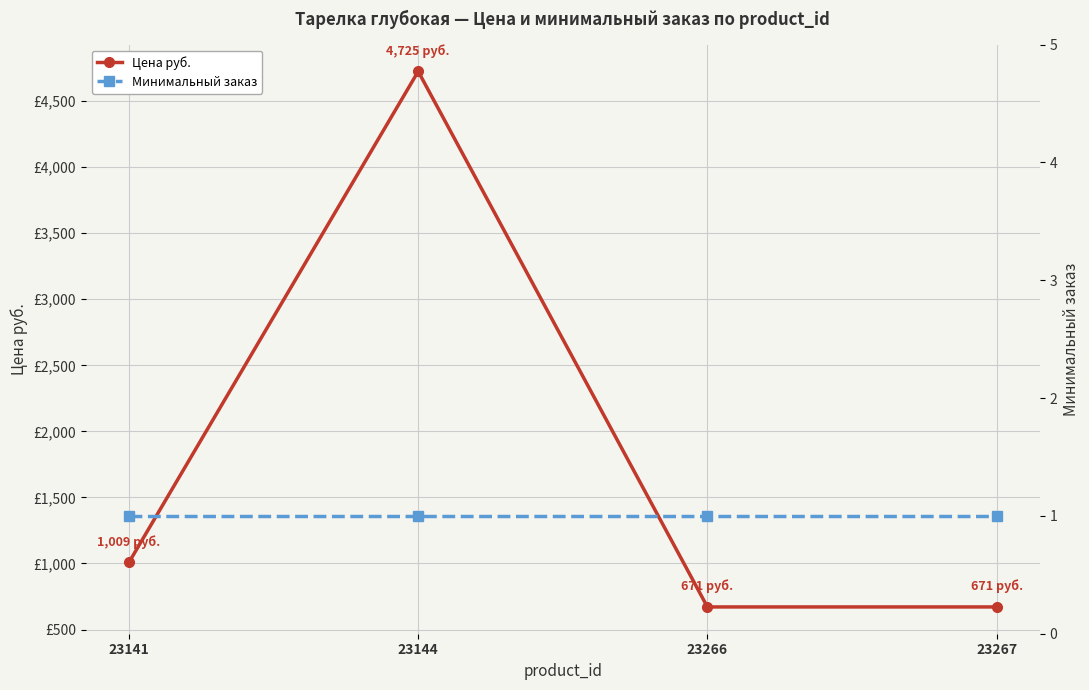

True or false: Цена руб. has more than 1 interior local peaks.

False